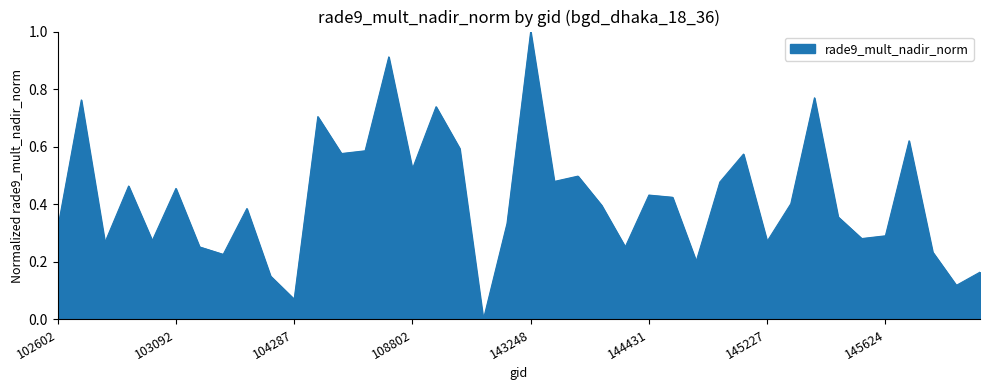

What is the maximum value shown in the chart?

1.0